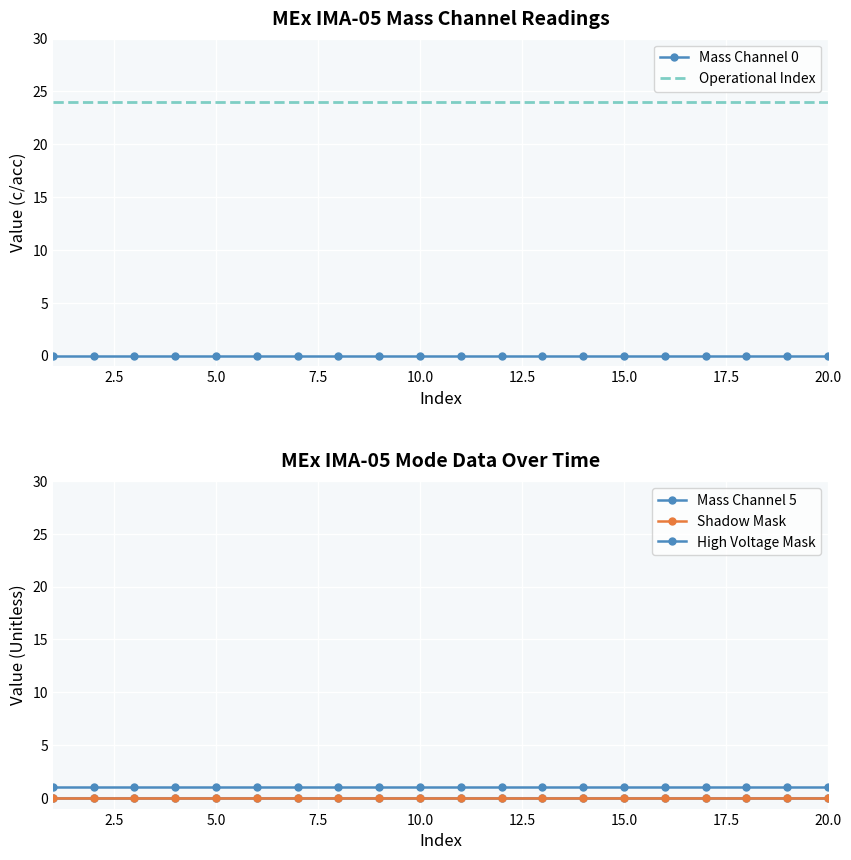

Reading right to left, extract all data points from this chart.

Mass Channel 0: 0	0	0	0	0	0	0	0	0	0	0	0	0	0	0	0	0	0	0	0
Operational Index: 24	24	24	24	24	24	24	24	24	24	24	24	24	24	24	24	24	24	24	24
Mass Channel 5: 0	0	0	0	0	0	0	0	0	0	0	0	0	0	0	0	0	0	0	0
Shadow Mask: 0	0	0	0	0	0	0	0	0	0	0	0	0	0	0	0	0	0	0	0
High Voltage Mask: 1	1	1	1	1	1	1	1	1	1	1	1	1	1	1	1	1	1	1	1